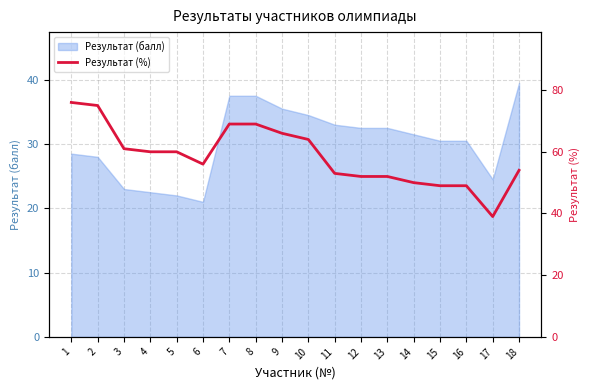

Reading left to right, extract all data points from this chart.

1=76	2=75	3=61	4=60	5=60	6=56	7=69	8=69	9=66	10=64	11=53	12=52	13=52	14=50	15=49	16=49	17=39	18=54